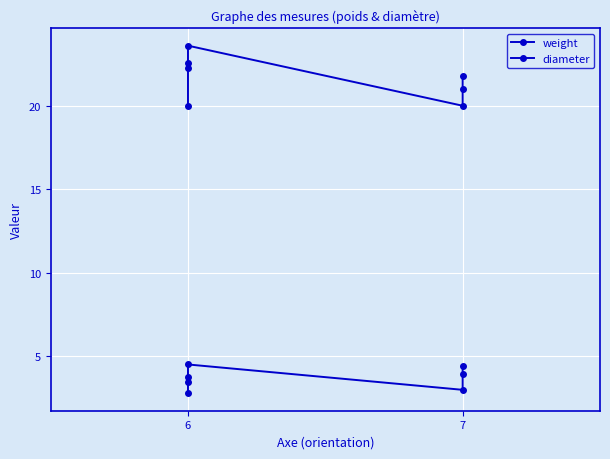

Reading right to left, what are all the values shown in this chart?

weight: 4.4	3.9	3.0	4.5	3.8	3.5	2.8
diameter: 21.8	21.0	20.0	23.6	22.6	22.2	20.0